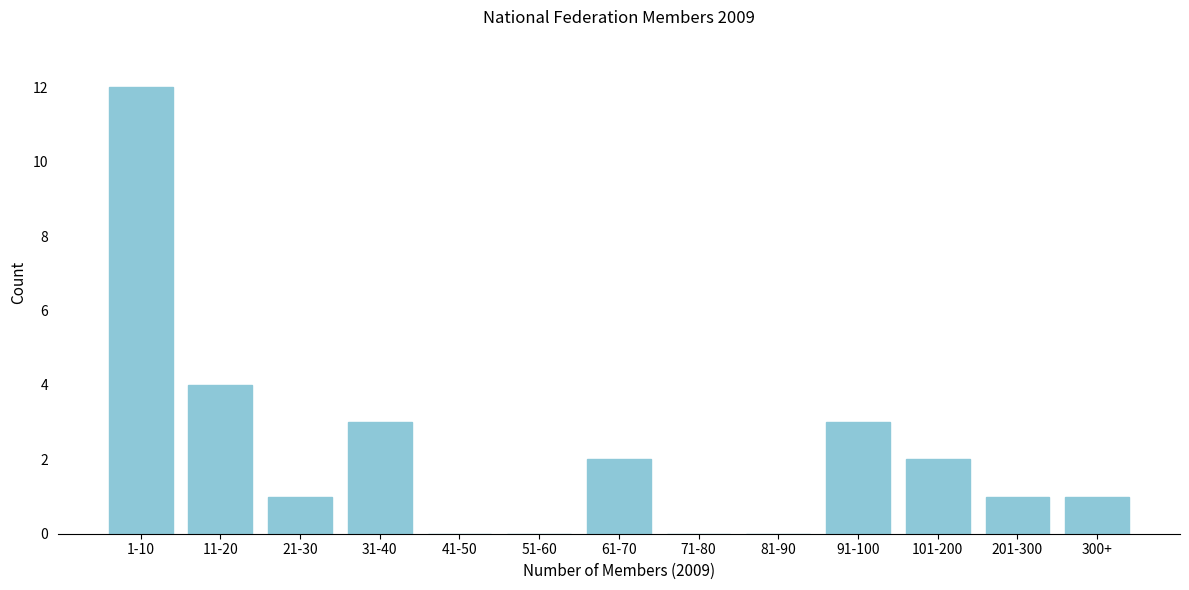

Reading left to right, transcribe all the data shown in this chart.

1-10=12	11-20=4	21-30=1	31-40=3	41-50=0	51-60=0	61-70=2	71-80=0	81-90=0	91-100=3	101-200=2	201-300=1	300+=1